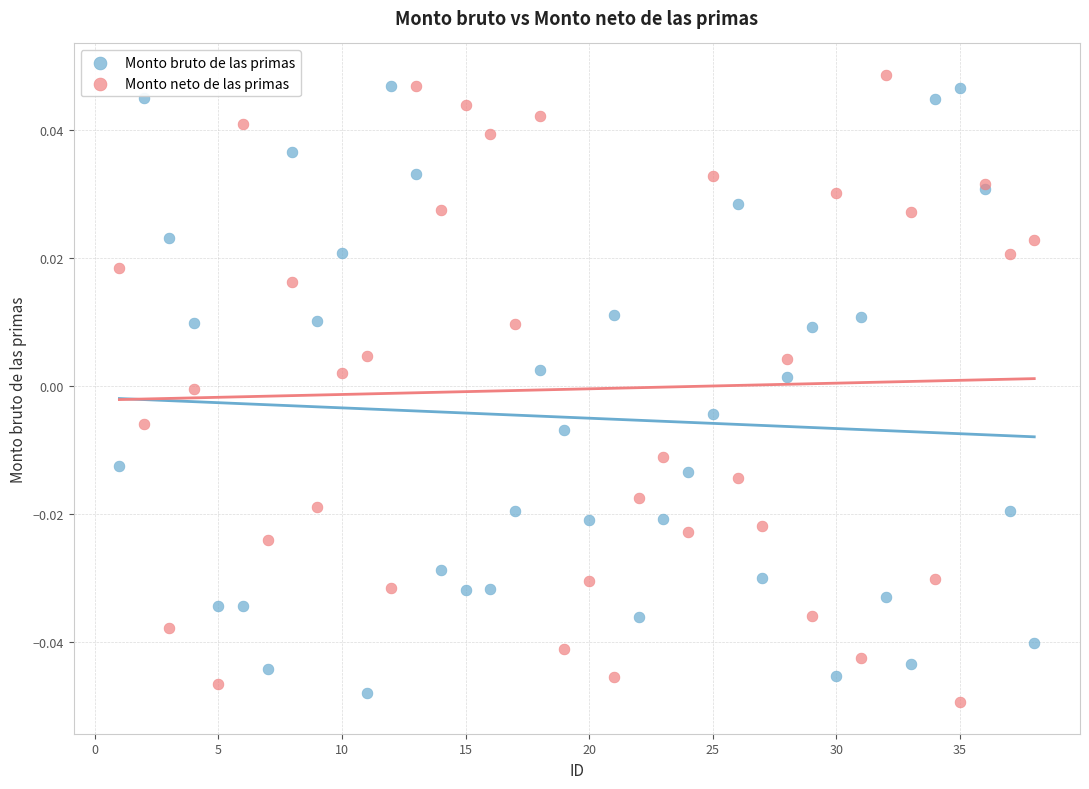

What is the X range (max minus min) for the scatter plot?

37.0